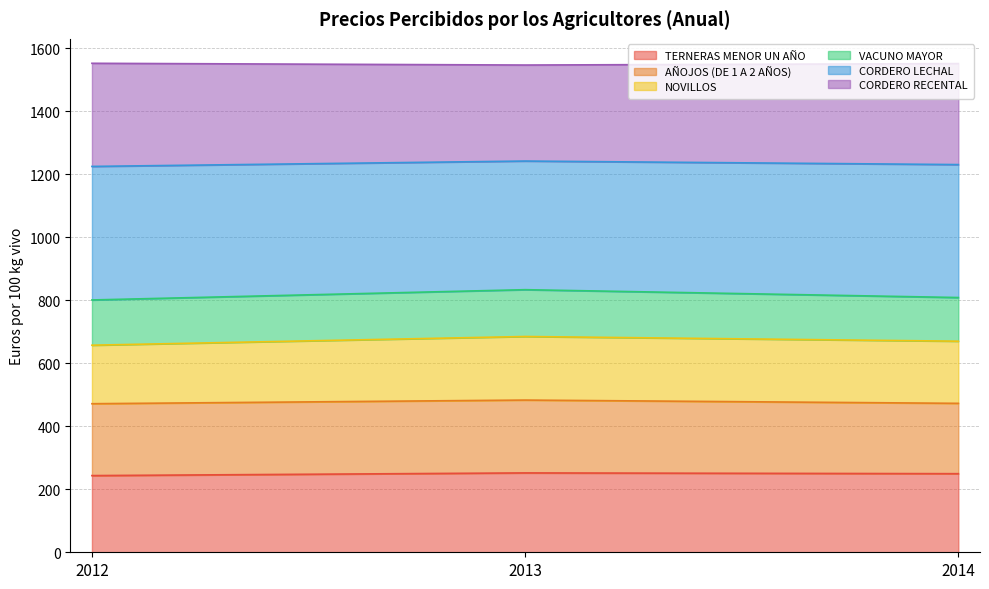

What is the total value across all series at 2014?

1550.5